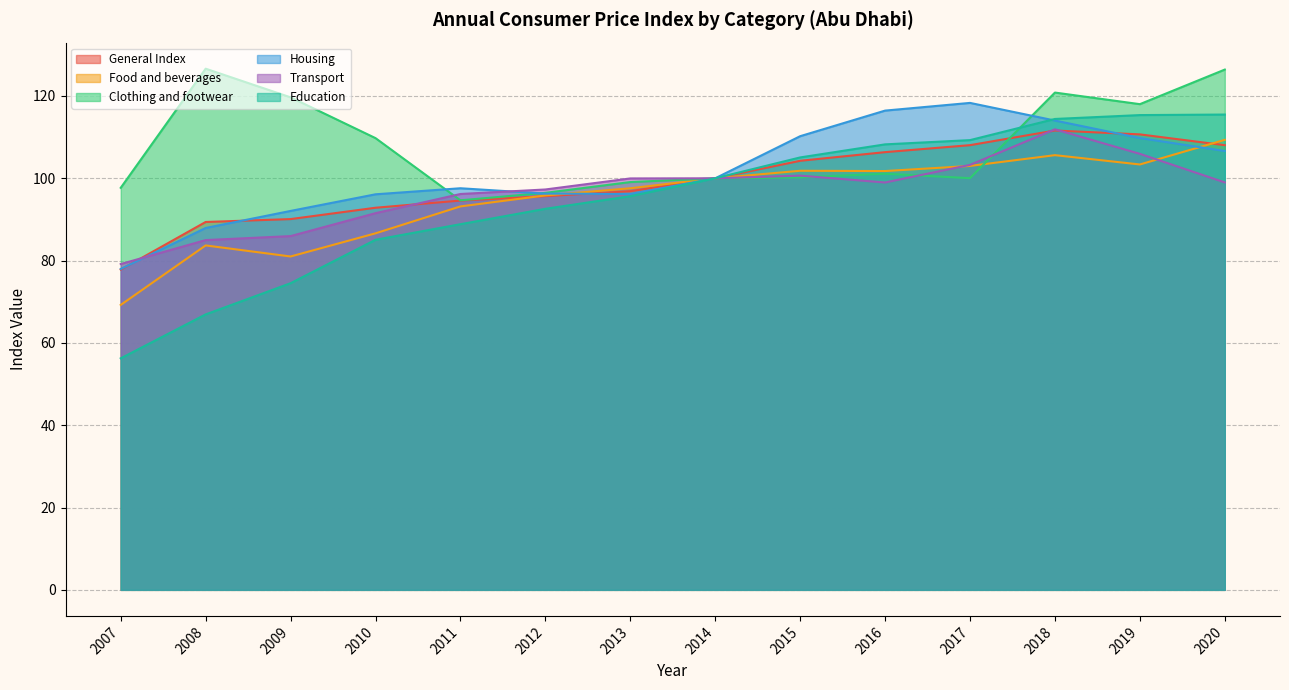

How many lines are shown in the chart?

6